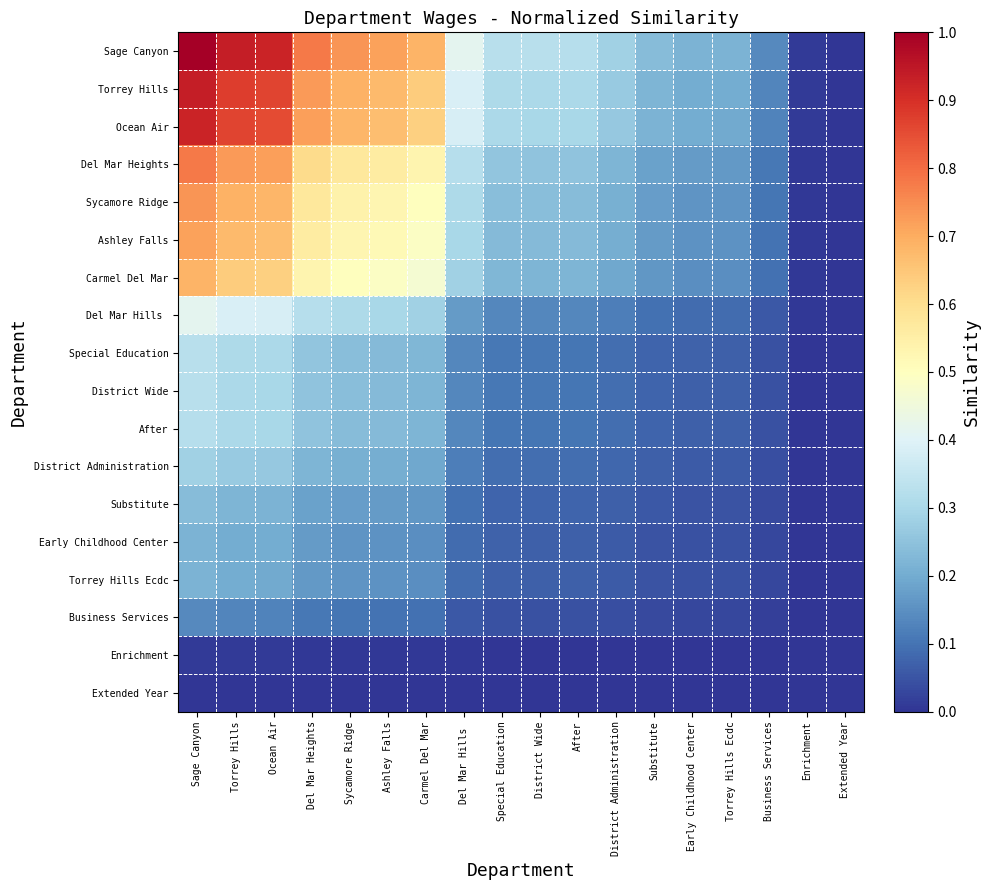

Which category has the highest value across all series?

Sage Canyon